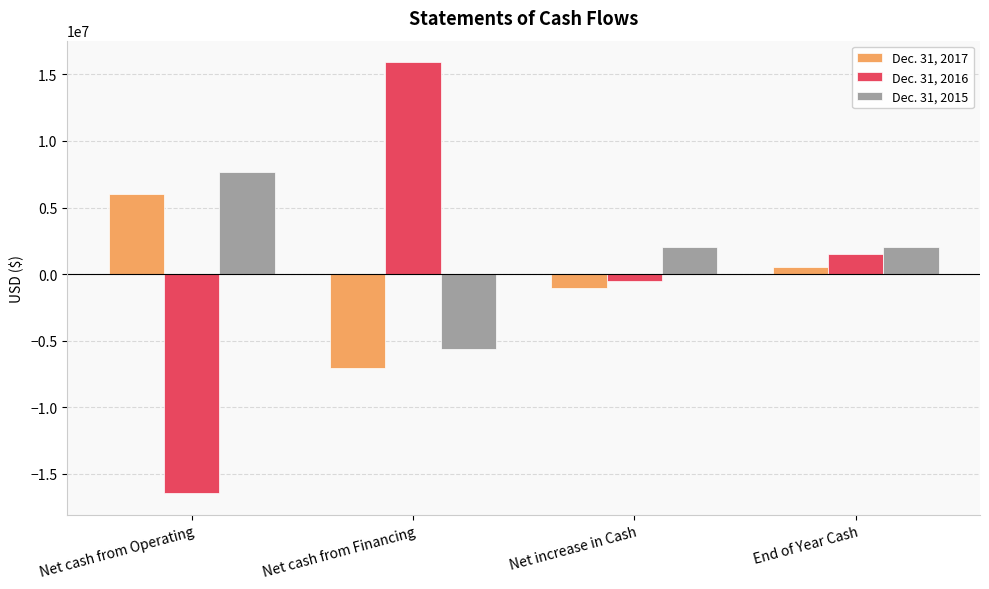

What value does the Dec. 31, 2015 series have at Net cash from Financing, to the nearest 10?

-5639310